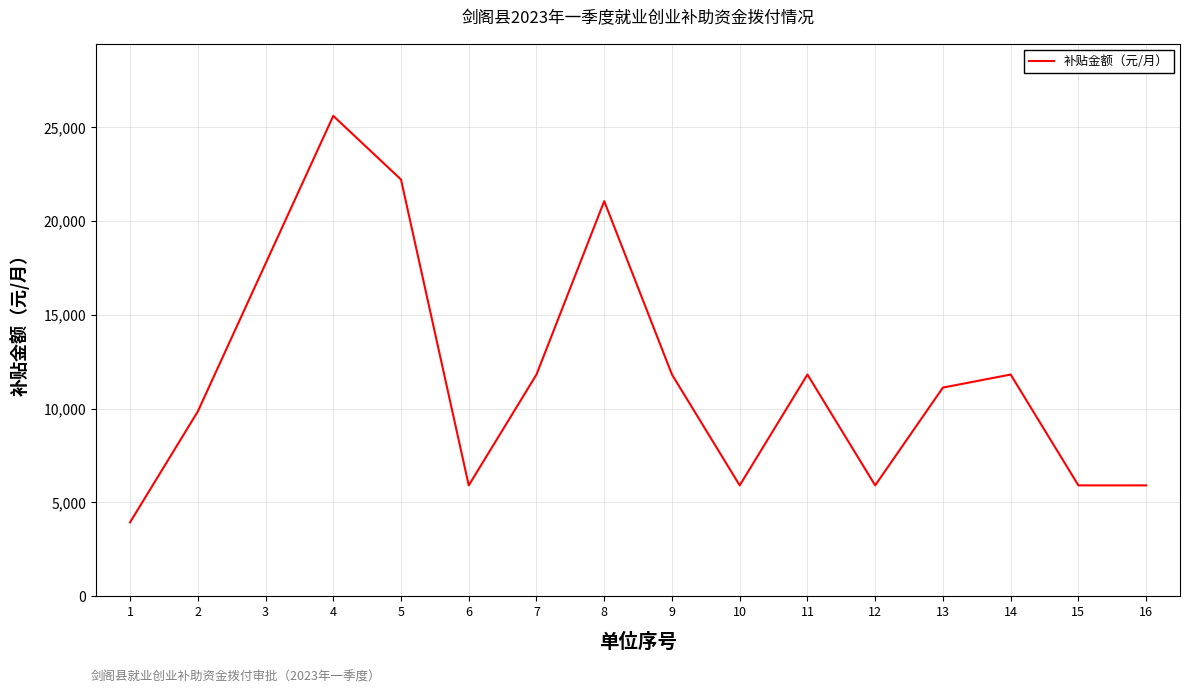

Is this an area chart (filled region under the line)?

No